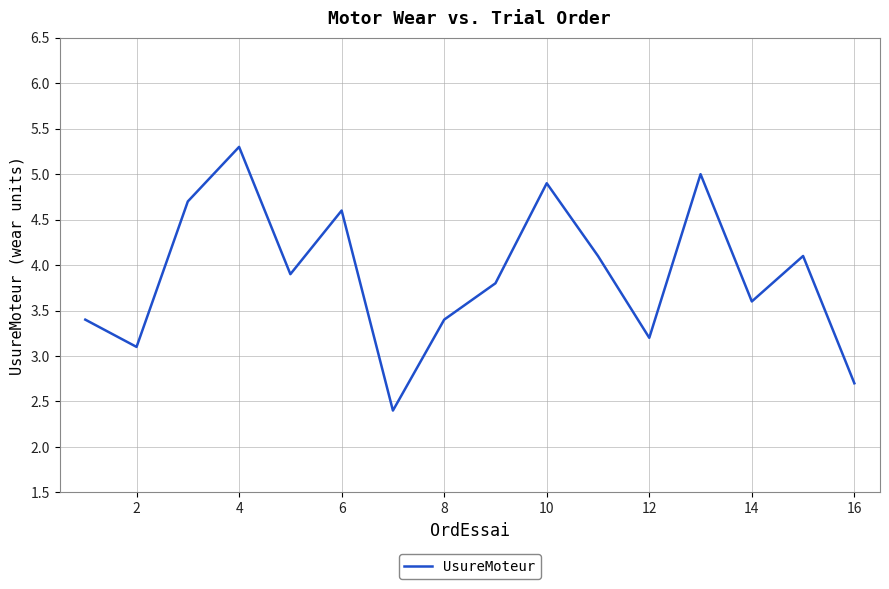

What is the smallest value displayed?

2.4